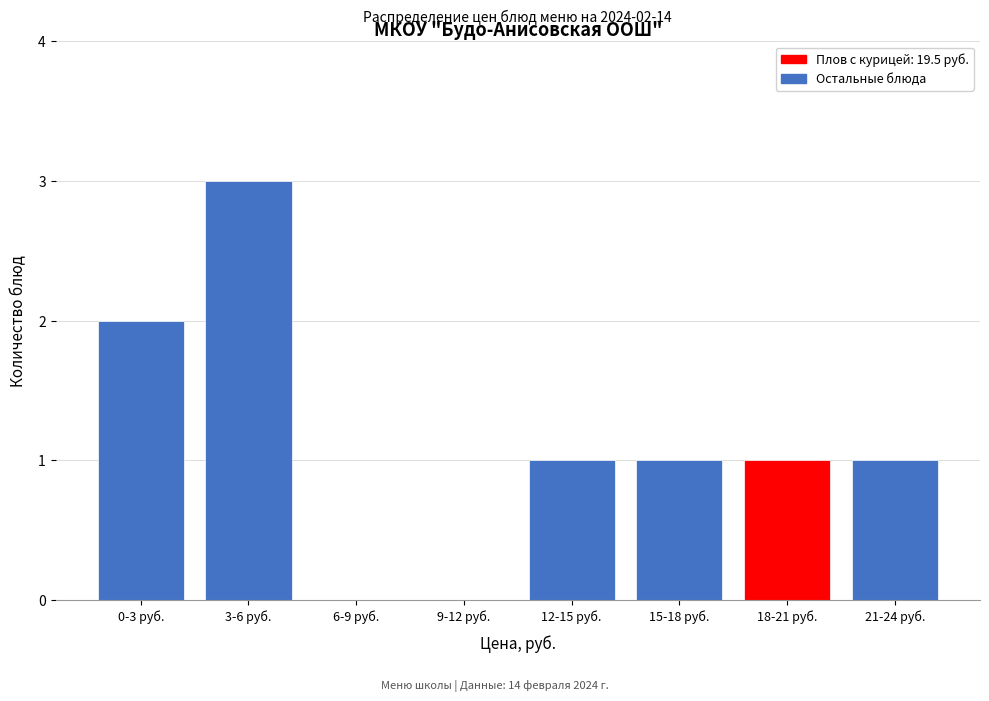

Reading left to right, list all the values displayed in this chart.

0-3 руб.=2	3-6 руб.=3	6-9 руб.=0	9-12 руб.=0	12-15 руб.=1	15-18 руб.=1	18-21 руб.=1	21-24 руб.=1